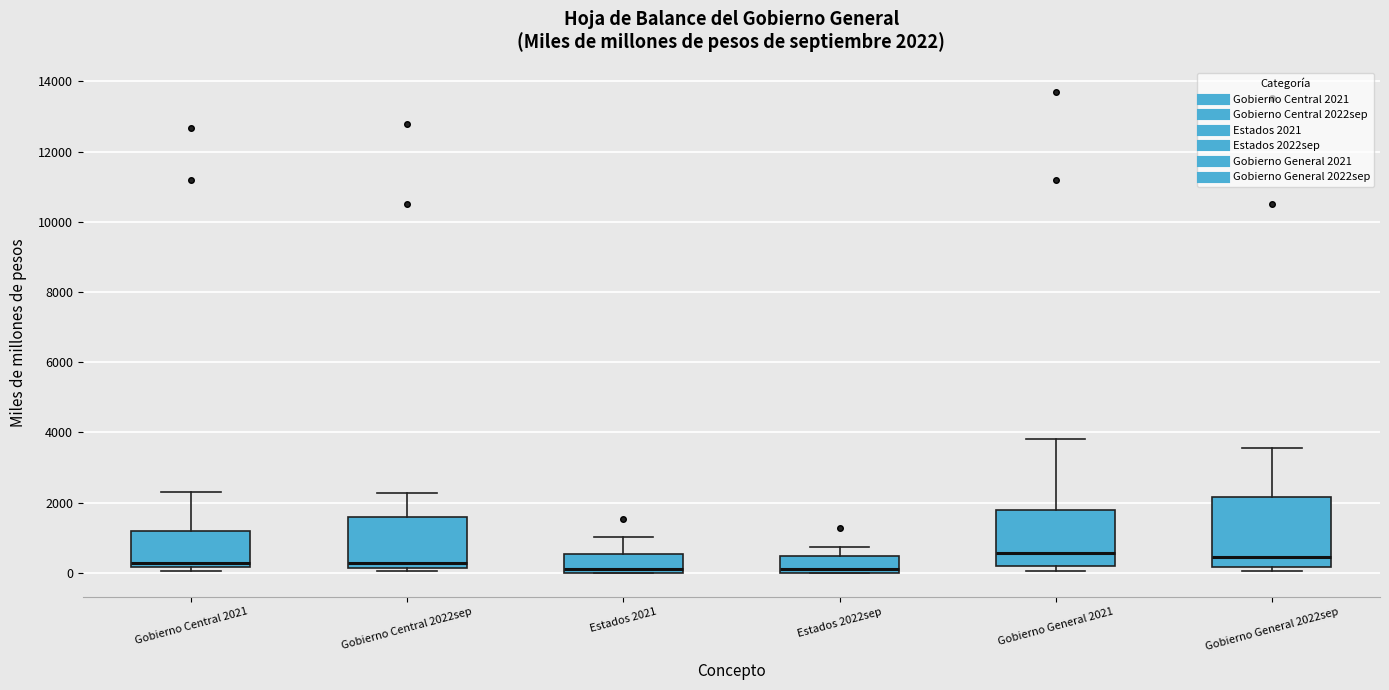

Which box is the tallest, from its lower edge to its upper edge?

Gobierno General 2022sep